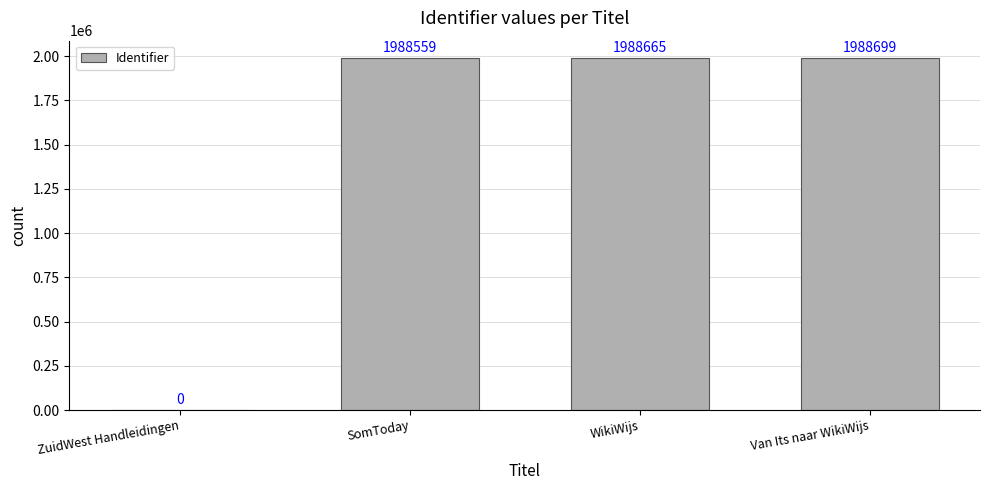

Reading left to right, transcribe all the data shown in this chart.

ZuidWest Handleidingen=0	SomToday=1988559	WikiWijs=1988665	Van Its naar WikiWijs=1988699